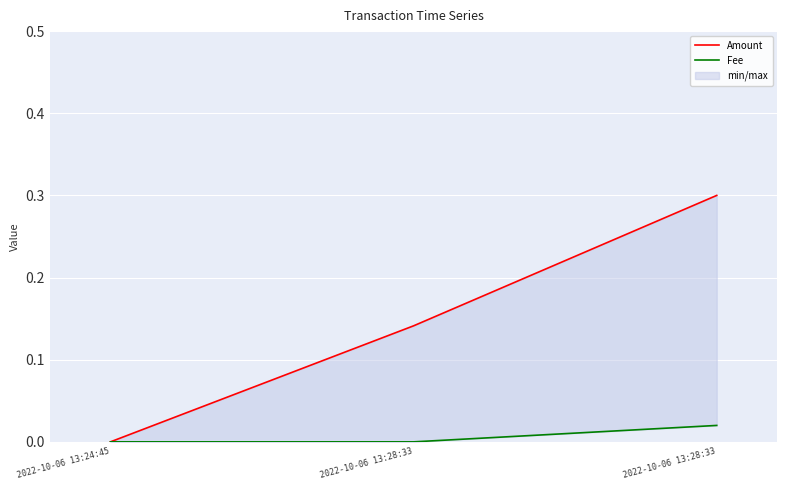

Reading left to right, what are all the values shown in this chart?

Amount: 0.0	0.1	0.3
Fee: 0.0	0.0	0.0